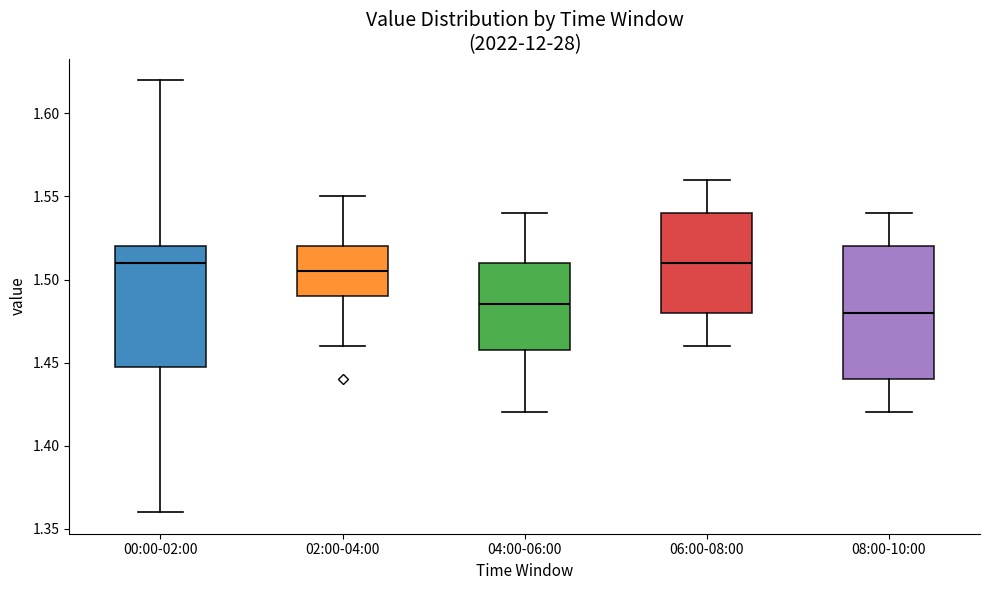

Which box is the tallest, from its lower edge to its upper edge?

08:00-10:00